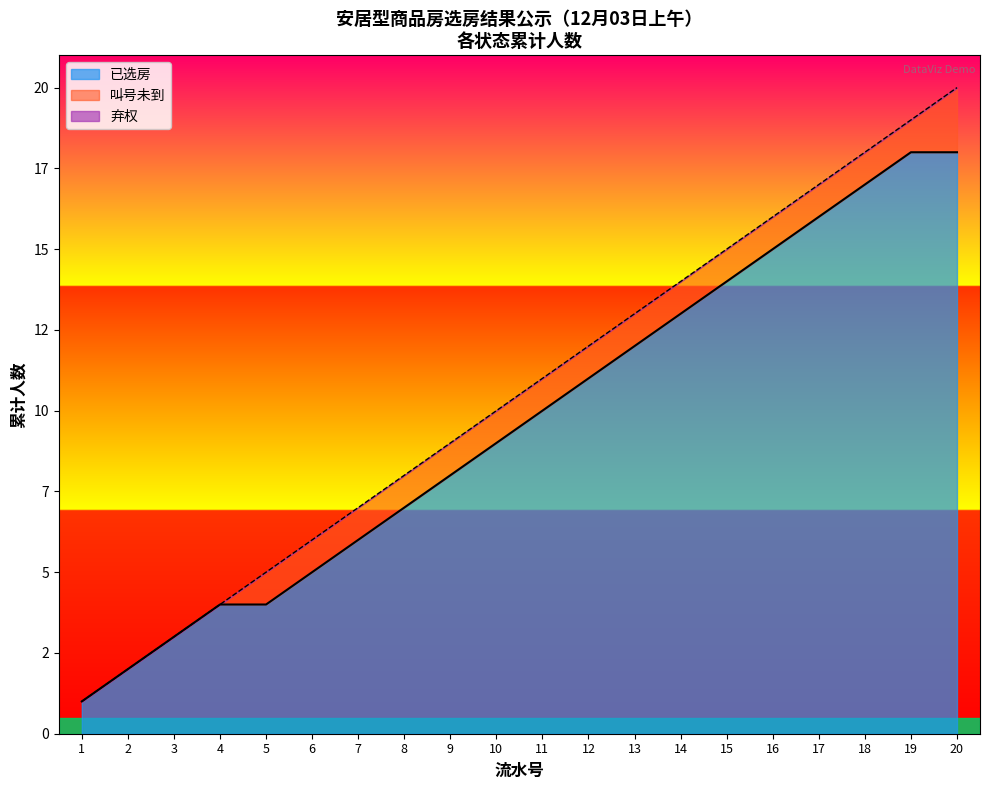

Reading left to right, transcribe all the data shown in this chart.

1=1	2=2	3=3	4=4	5=5	6=6	7=7	8=8	9=9	10=10	11=11	12=12	13=13	14=14	15=15	16=16	17=17	18=18	19=19	20=20